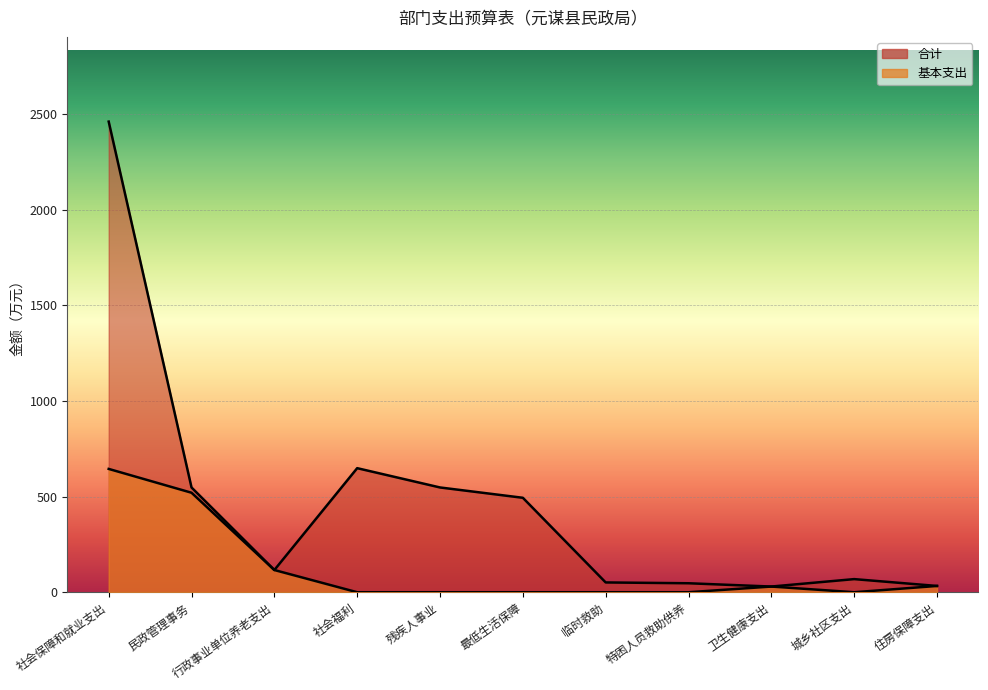

Reading right to left, transcribe all the data shown in this chart.

合计: 32.8	68.6	29.7	46.9	51.2	493.9	547.9	648.8	116.1	547.8	2461.2
基本支出: 32.8	0.0	29.7	0.0	0.0	0.0	0.0	0.0	116.1	520.3	644.9